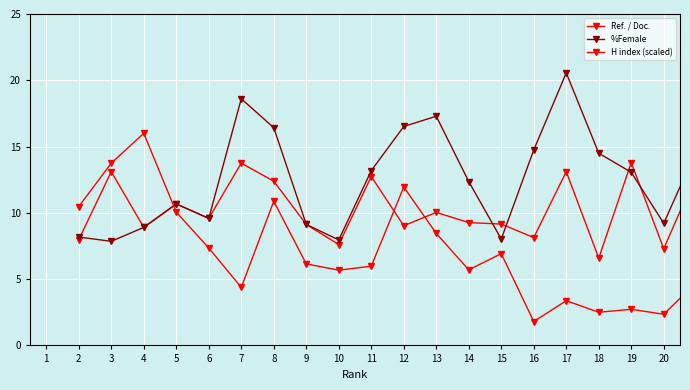

List the series in order of their overall mean, lowest first.

H index (scaled), Ref. / Doc., %Female